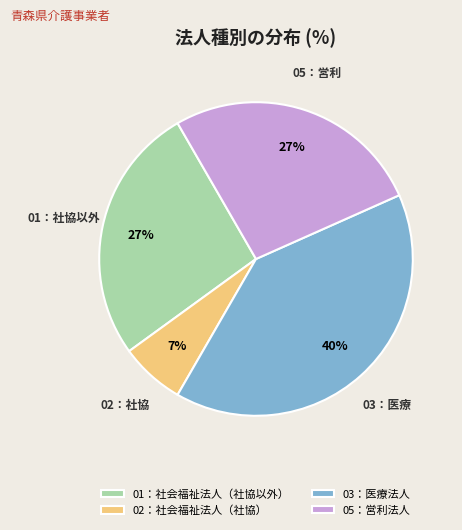

Which category has the biggest portion of the pie?

03：医療法人